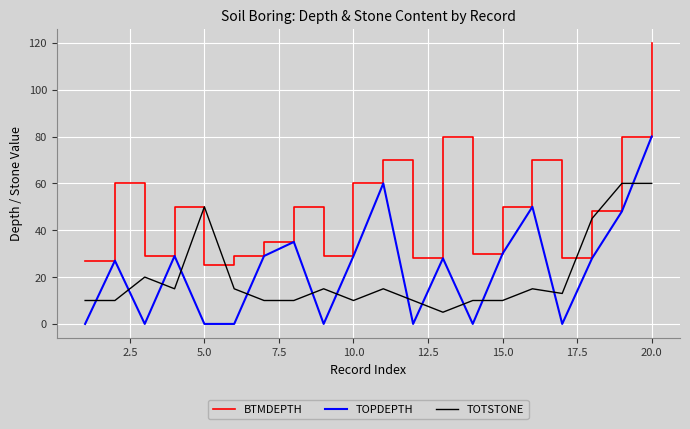

List the series in order of their peak value, highest first.

BTMDEPTH, TOPDEPTH, TOTSTONE